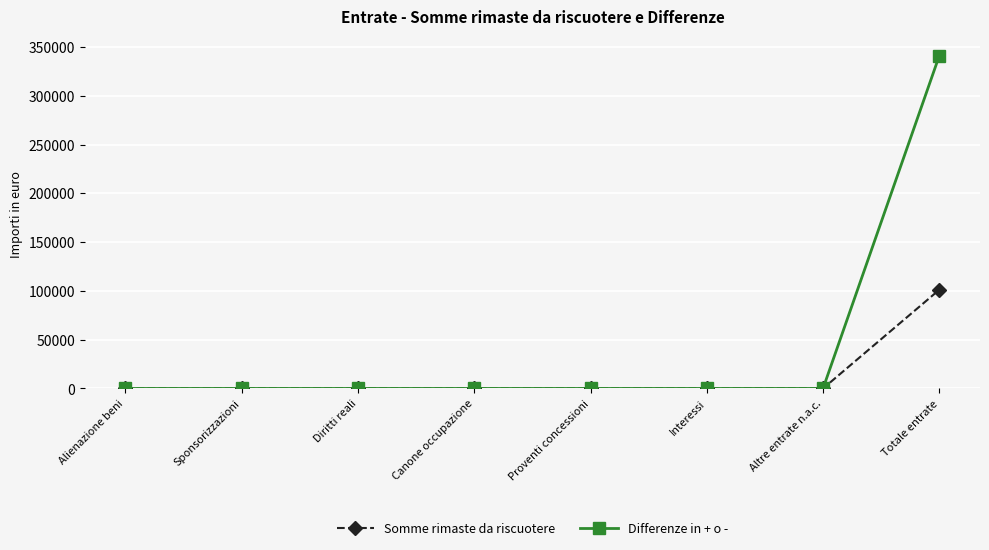

Reading right to left, extract all data points from this chart.

Somme rimaste da riscuotere: Totale entrate=101150.0	Altre entrate n.a.c.=0.0	Interessi=0.0	Proventi concessioni=0.0	Canone occupazione=0.0	Diritti reali=0.0	Sponsorizzazioni=0.0	Alienazione beni=0.0
Differenze in + o -: Totale entrate=340989.9	Altre entrate n.a.c.=0.0	Interessi=0.0	Proventi concessioni=0.0	Canone occupazione=0.0	Diritti reali=0.0	Sponsorizzazioni=0.0	Alienazione beni=0.0